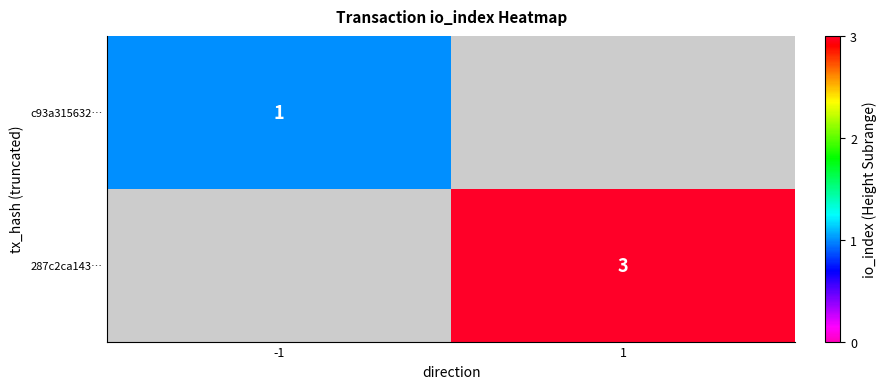

The value of 287c2ca143… at 1 is 1. True or false?

False